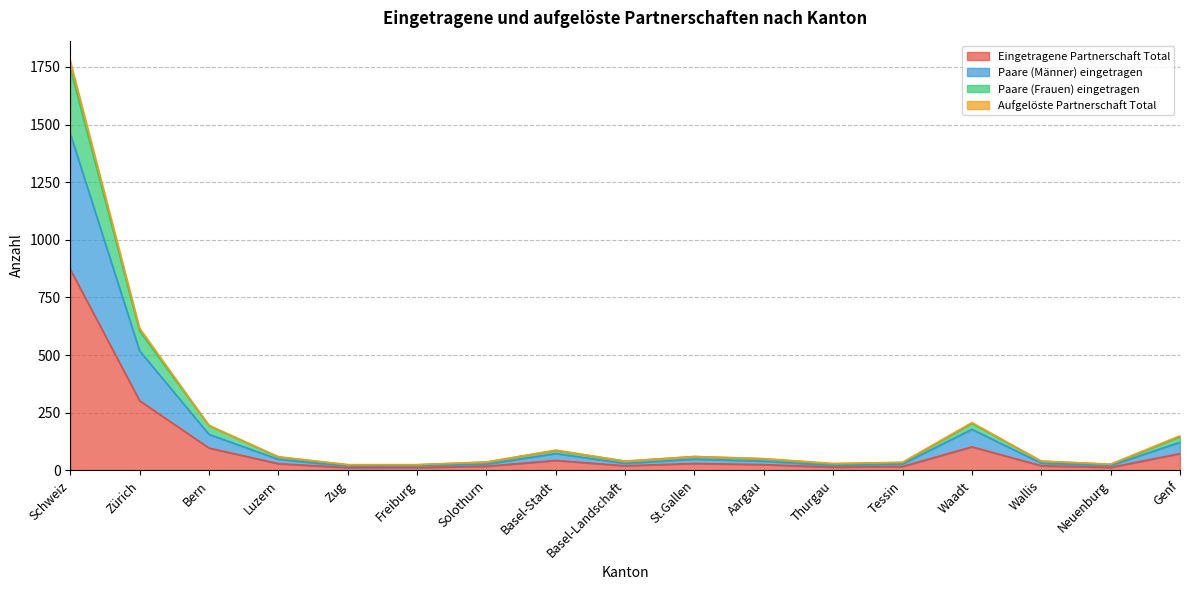

The value of Eingetragene Partnerschaft Total at Genf is 73. True or false?

True